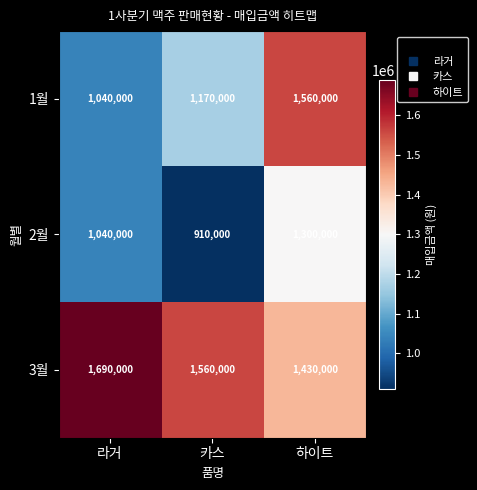

Which label corresponds to the smallest value in the chart?

카스